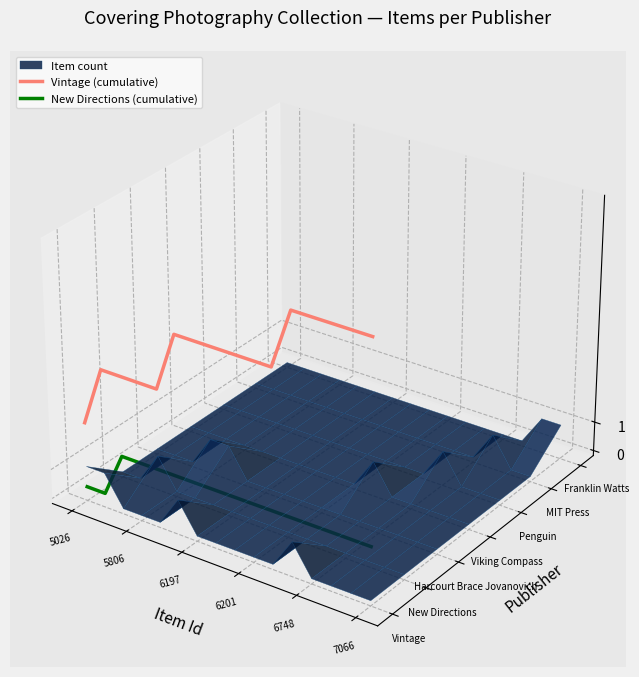

Which series has the widest spread of values?

Vintage (cumulative)